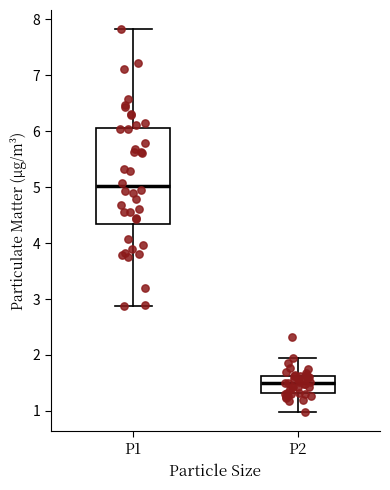

Where does the upper whisker of the box for P2 end on the y-axis? The values are not printed on the chart, so give them approximately, as read against the axis.

2.0